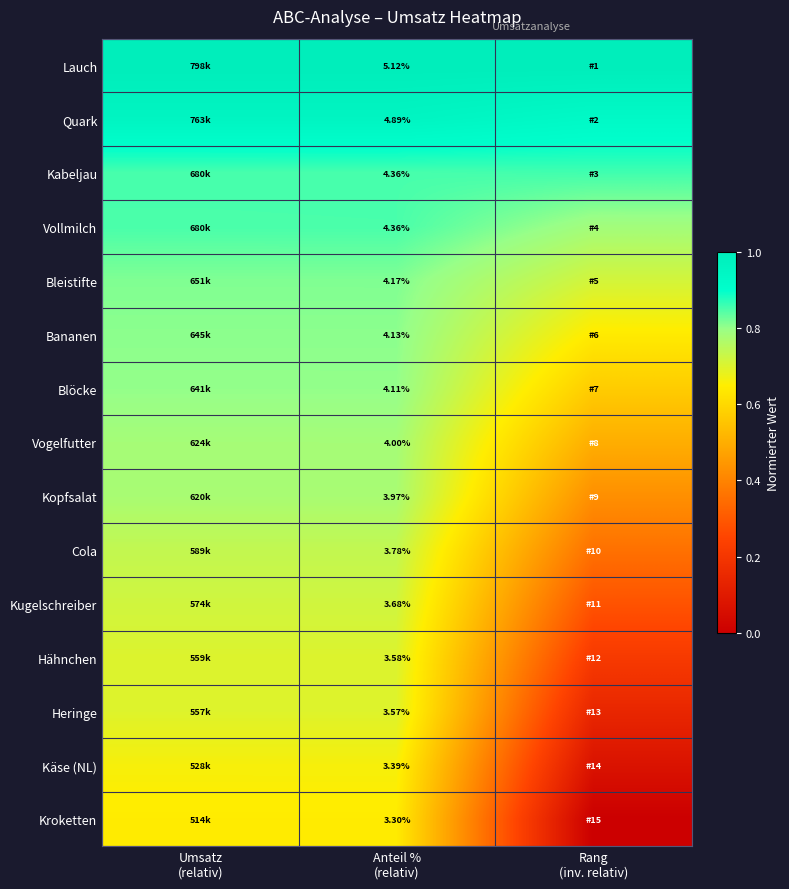

How many series are shown in this chart?

15